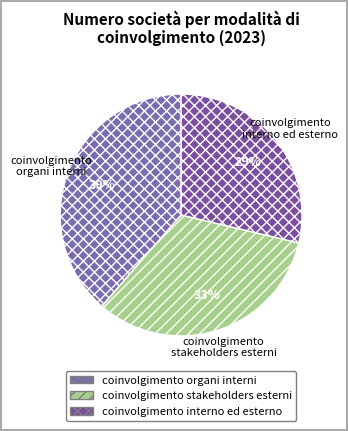

How many slices are in this pie chart?

3